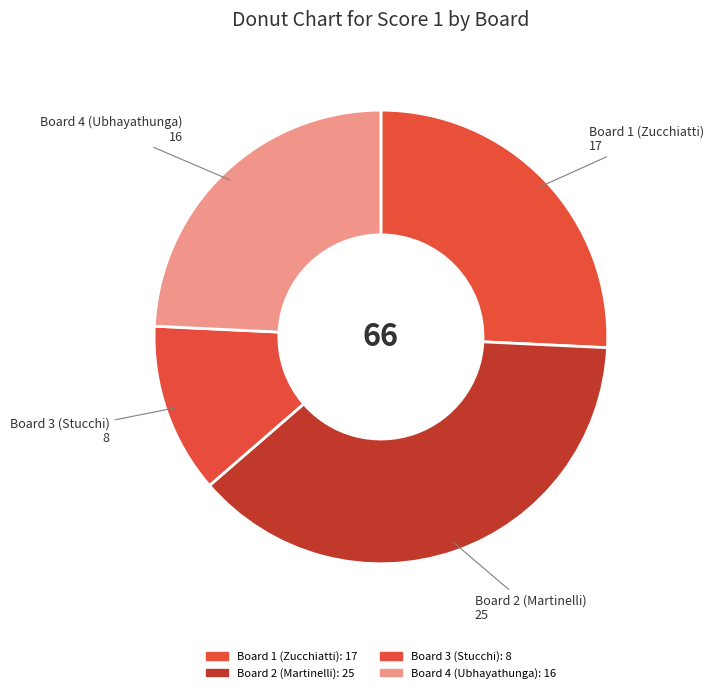

Is there any slice that represents more than half of the pie?

No